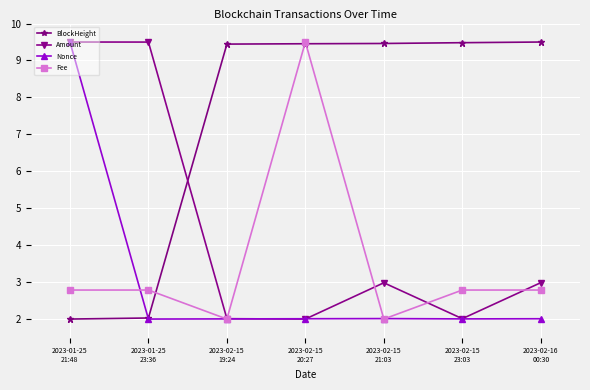

True or false: Fee has more than 0 points higher than both neighbors.

True